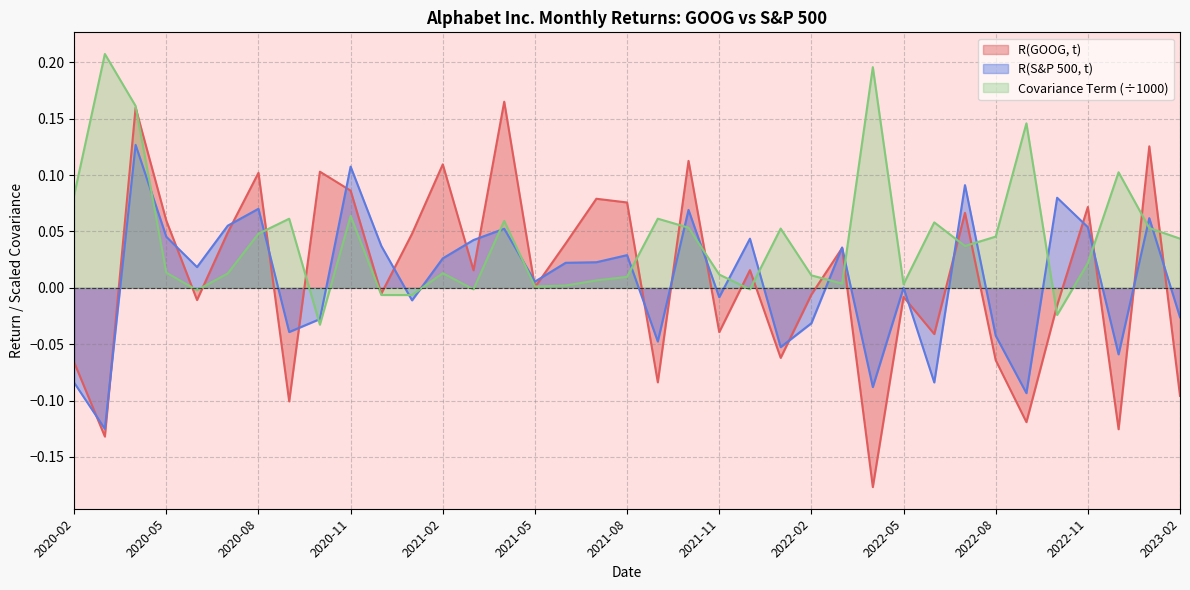

How many times do R(S&P 500, t) and R(GOOG, t) cross each other?

23